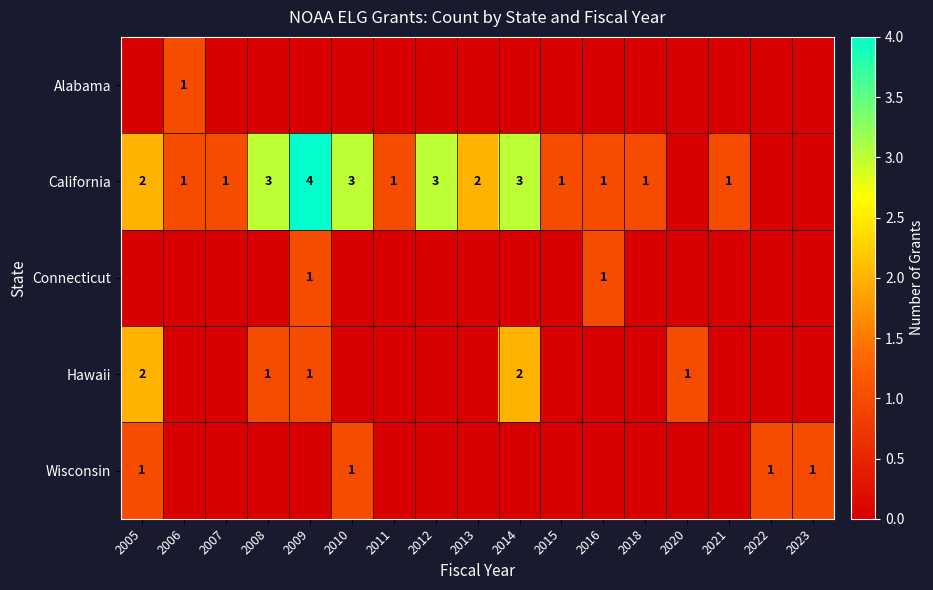

True or false: Connecticut has a value of 0 at 2016.

False